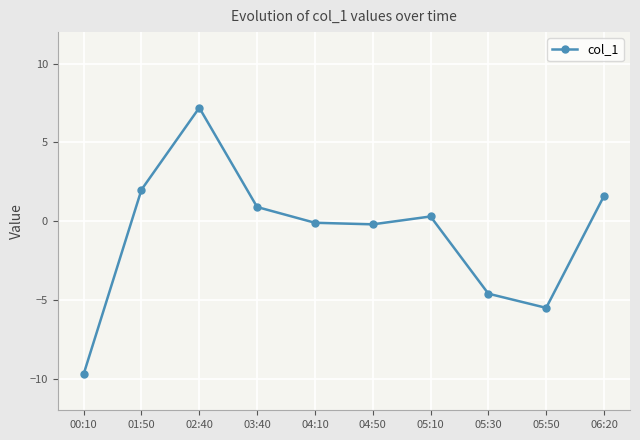

True or false: the data shows -5.5 at 05:50.

True